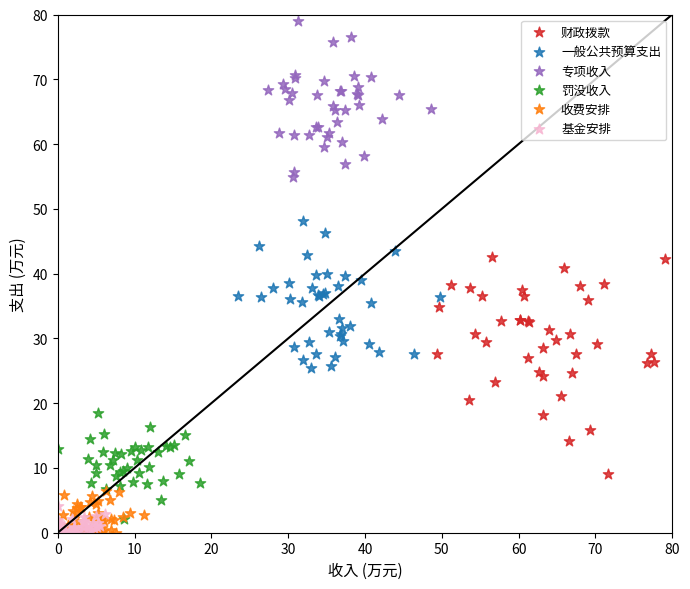

Which series has the largest Y range (max minus min)?

财政拨款